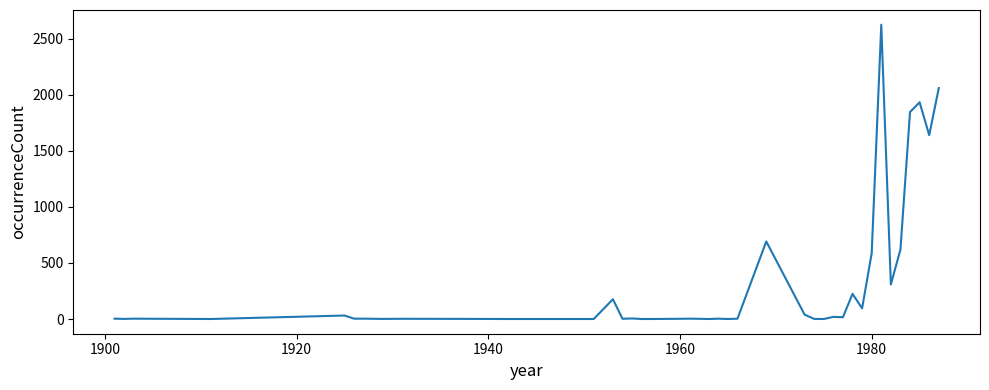

How many lines are shown in the chart?

1